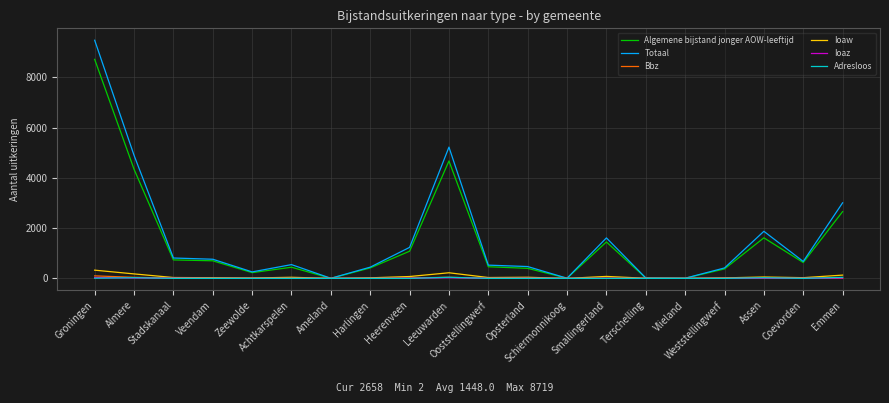

What is the sum of all Algemene bijstand jonger AOW-leeftijd values?

28961